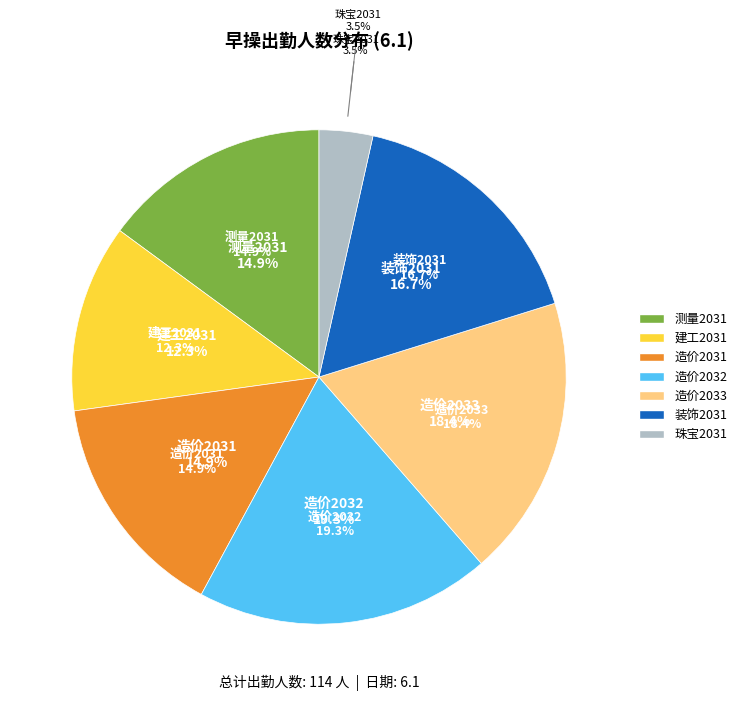

True or false: 装饰2031 accounts for 17% of the total.

True